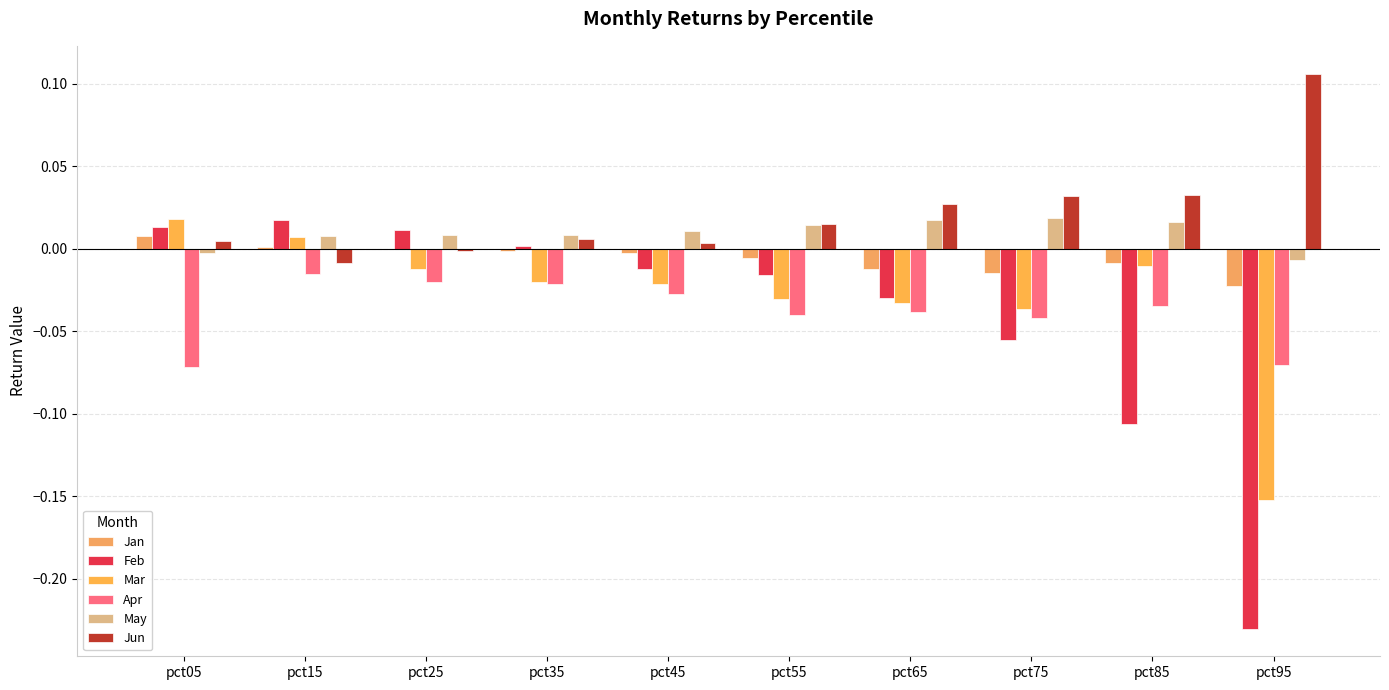

Reading left to right, what are all the values shown in this chart?

Jan: 0.0	0.0	-0.0	-0.0	-0.0	-0.0	-0.0	-0.0	-0.0	-0.0
Feb: 0.0	0.0	0.0	0.0	-0.0	-0.0	-0.0	-0.1	-0.1	-0.2
Mar: 0.0	0.0	-0.0	-0.0	-0.0	-0.0	-0.0	-0.0	-0.0	-0.2
Apr: -0.1	-0.0	-0.0	-0.0	-0.0	-0.0	-0.0	-0.0	-0.0	-0.1
May: -0.0	0.0	0.0	0.0	0.0	0.0	0.0	0.0	0.0	-0.0
Jun: 0.0	-0.0	-0.0	0.0	0.0	0.0	0.0	0.0	0.0	0.1